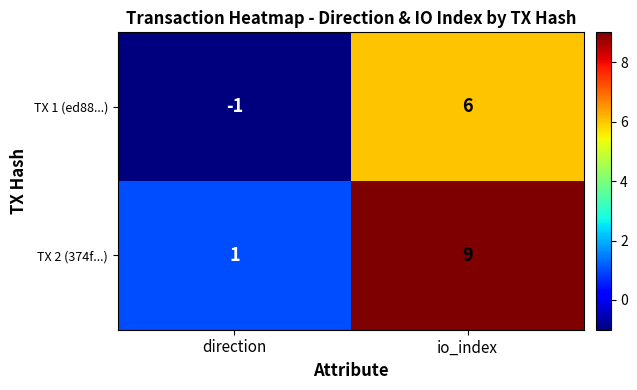

Which series has the largest range (max minus min)?

TX 2 (374f...)